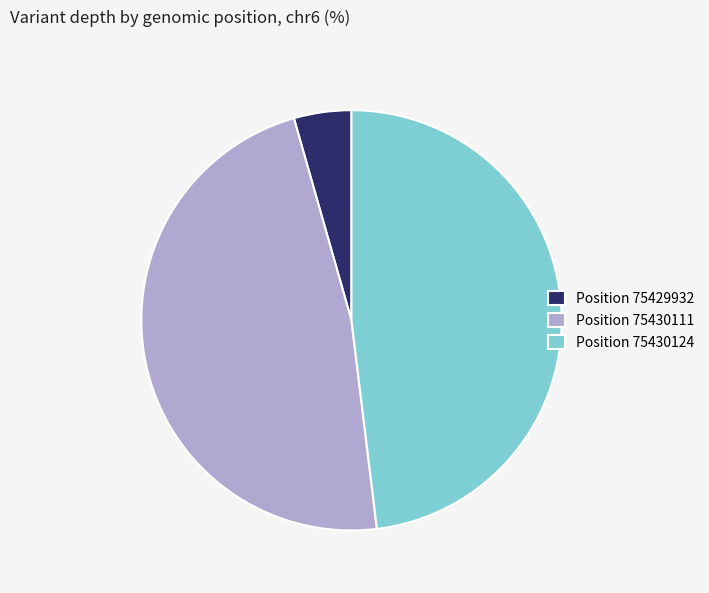

Combined, do Position 75430124 and Position 75429932 account for over 50%?

Yes